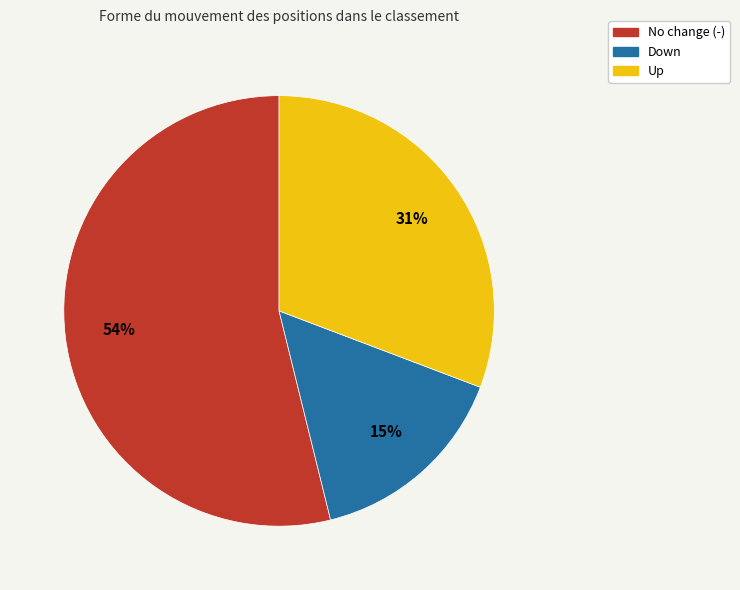

Approximately how many times larger is the value at Up compared to No change (-)?

0.6